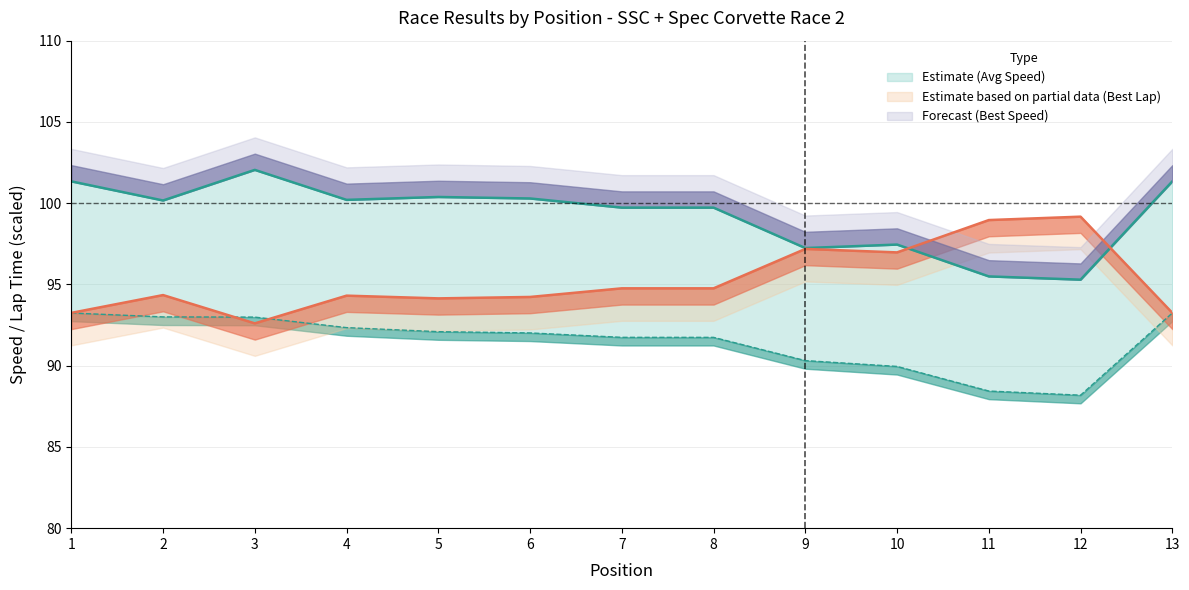

True or false: Best Speed line and Avg Speed line cross at least once.

False